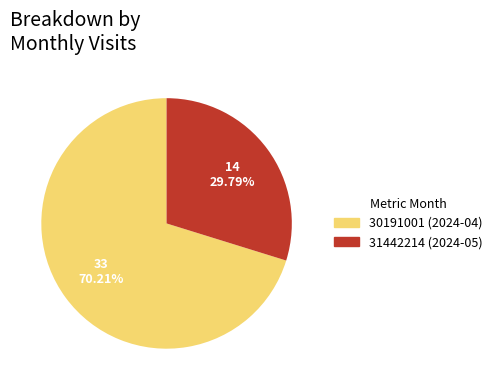

What percentage is NOT represented by 31442214?

70.2%